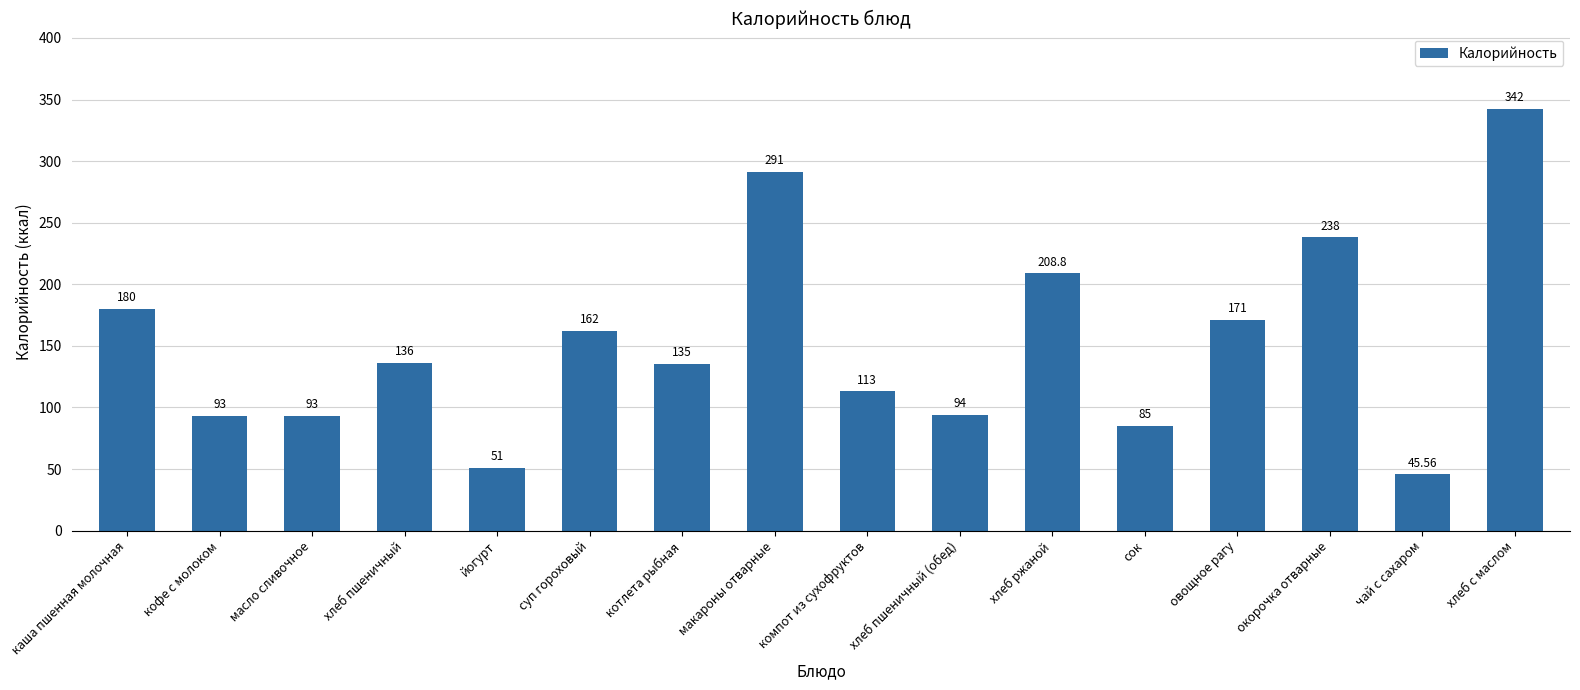

How many bars are there in total?

16